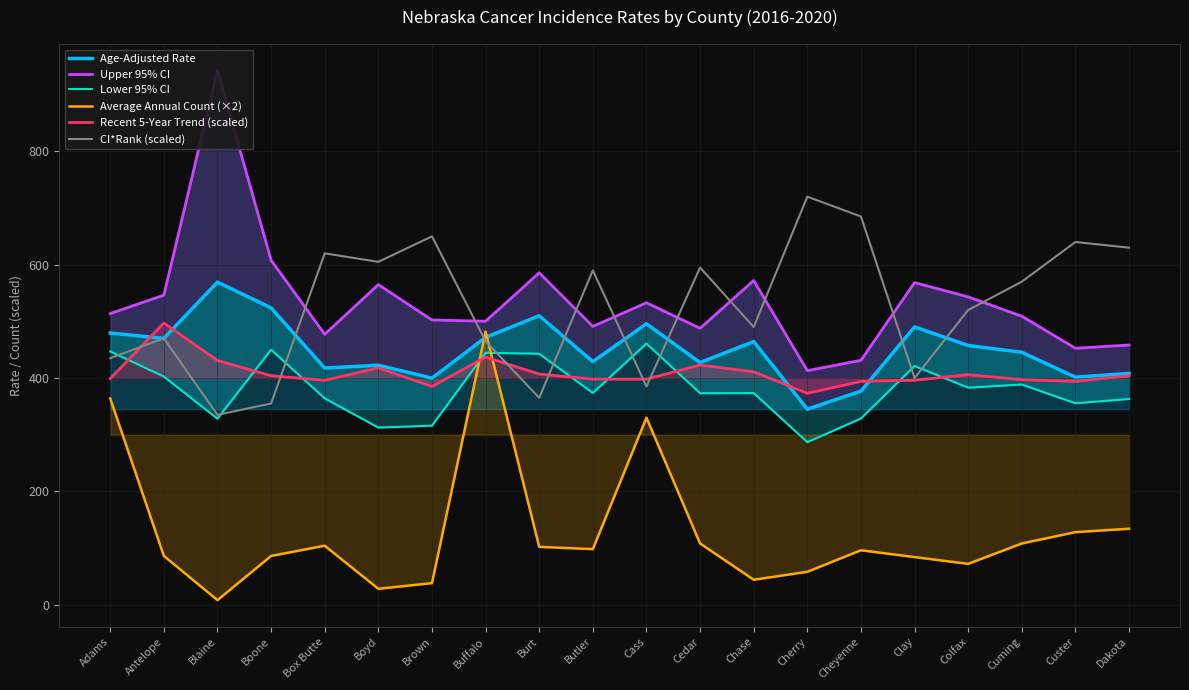

Which series has the widest spread of values?

Upper 95% CI